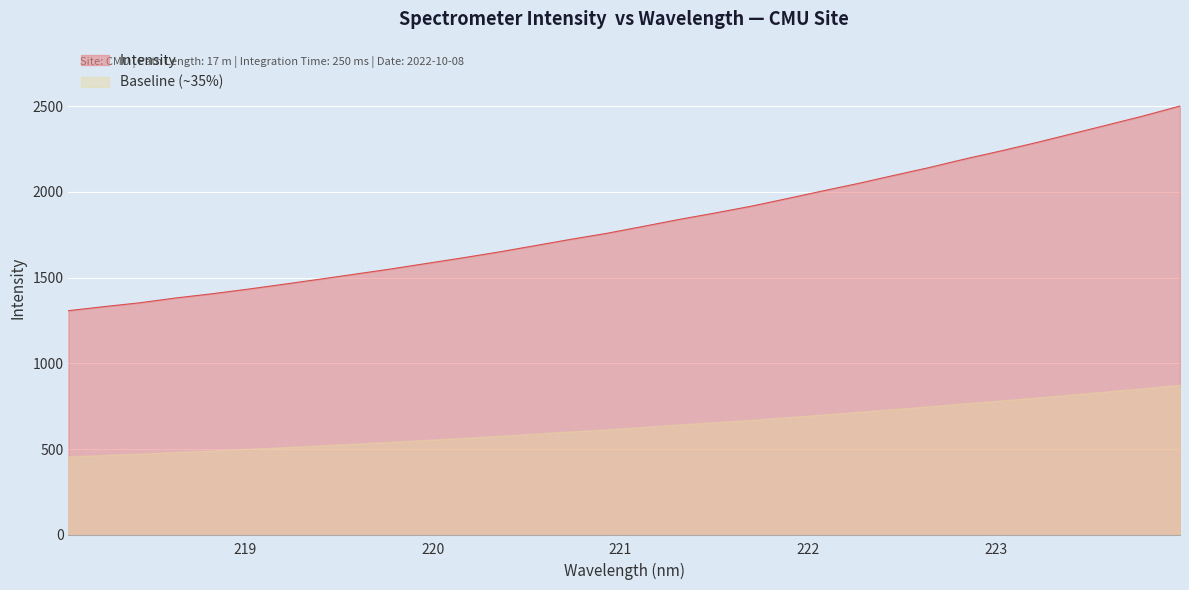

Rank the categories by value from lowest to highest.

218.0596, 218.2508, 218.442, 218.6332, 218.8244, 219.0156, 219.2067, 219.3979, 219.589, 219.7801, 219.9712, 220.1623, 220.3533, 220.5444, 220.7354, 220.9264, 221.1174, 221.3083, 221.4993, 221.6902, 221.8812, 222.0721, 222.263, 222.4538, 222.6447, 222.8355, 223.0264, 223.2172, 223.408, 223.5987, 223.7895, 223.9802